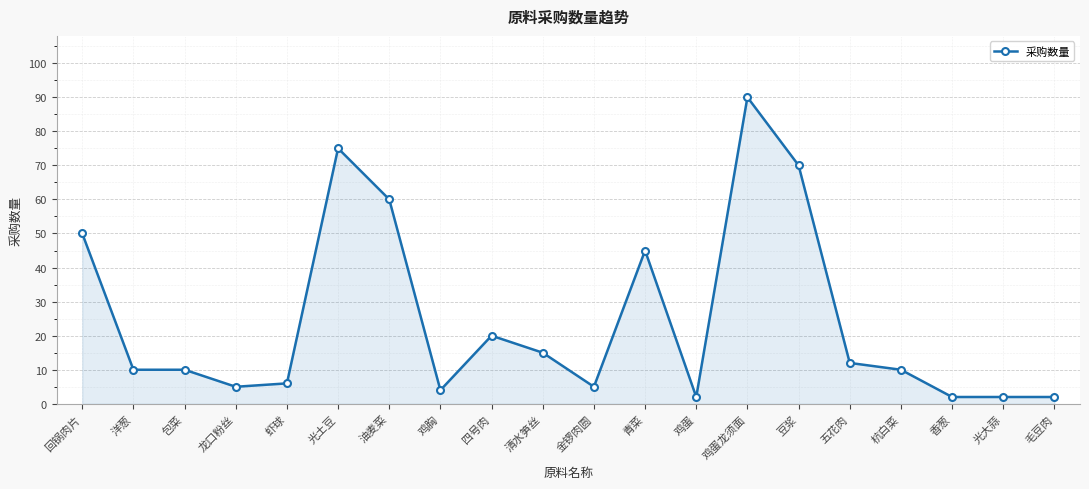

Is it true that the value at 虾球 is 10?

False